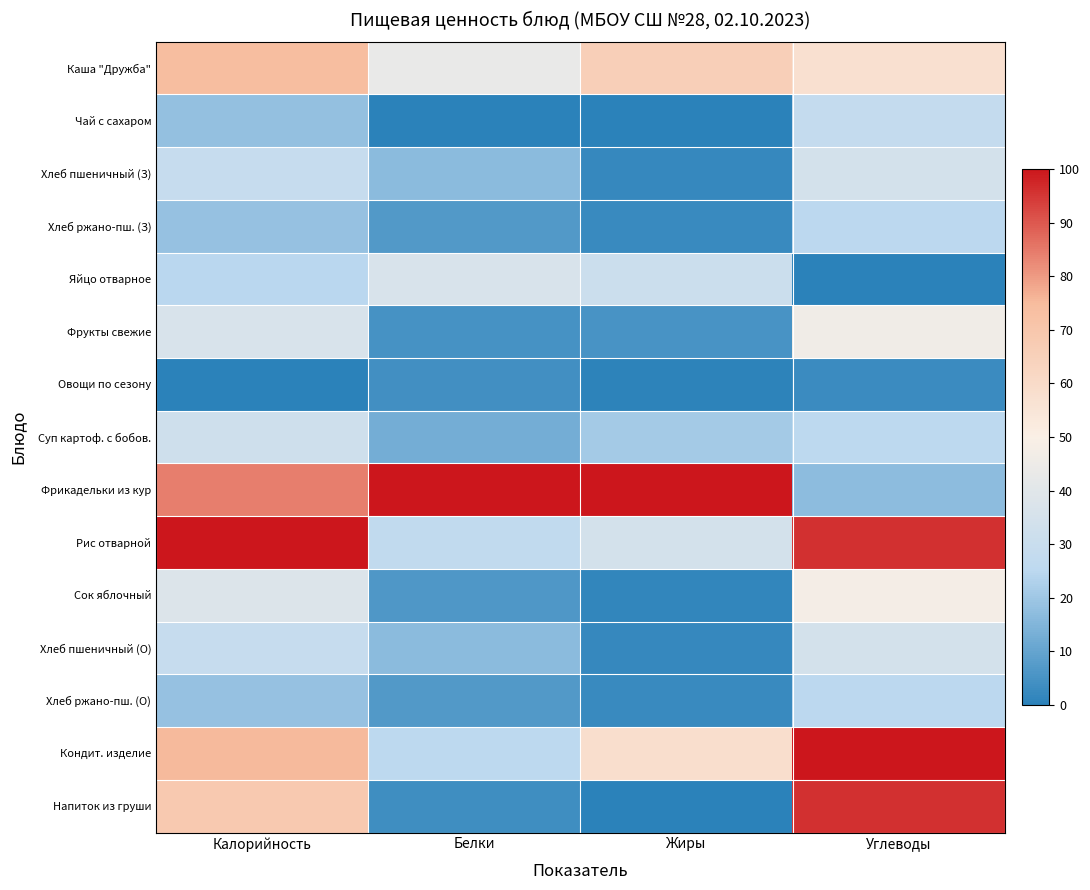

Which has a higher value, Калорийность or Жиры?

Калорийность